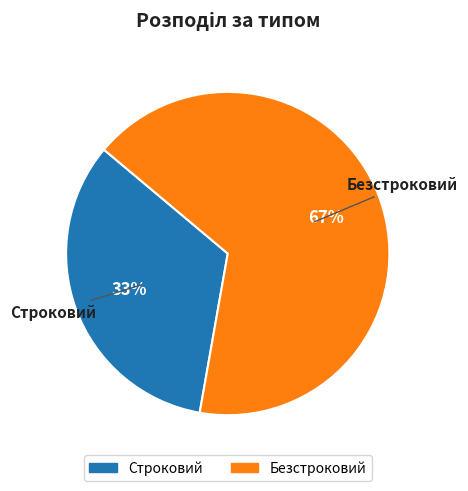

Rank the categories by value from highest to lowest.

Безстроковий, Строковий